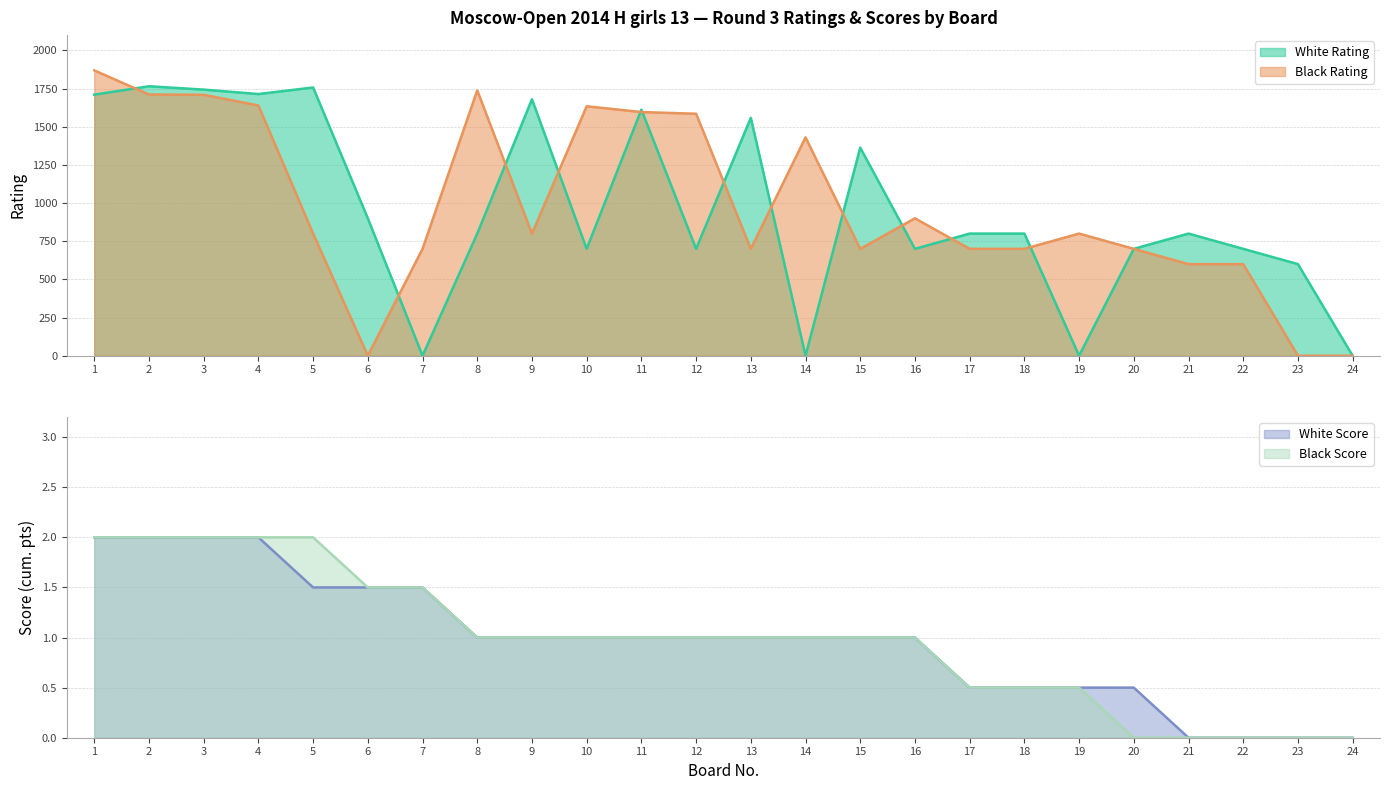

Reading right to left, transcribe all the data shown in this chart.

White Rating: 0.0	600.0	700.0	800.0	700.0	0.0	800.0	800.0	700.0	1363.0	0.0	1558.0	700.0	1612.0	700.0	1680.0	800.0	0.0	900.0	1757.0	1714.0	1743.0	1765.0	1710.0
Black Rating: 0.0	0.0	600.0	600.0	700.0	800.0	700.0	700.0	900.0	700.0	1430.0	700.0	1585.0	1596.0	1634.0	800.0	1738.0	700.0	0.0	800.0	1639.0	1709.0	1711.0	1869.0
White Score: 0.0	0.0	0.0	0.0	0.5	0.5	0.5	0.5	1.0	1.0	1.0	1.0	1.0	1.0	1.0	1.0	1.0	1.5	1.5	1.5	2.0	2.0	2.0	2.0
Black Score: 0.0	0.0	0.0	0.0	0.0	0.5	0.5	0.5	1.0	1.0	1.0	1.0	1.0	1.0	1.0	1.0	1.0	1.5	1.5	2.0	2.0	2.0	2.0	2.0